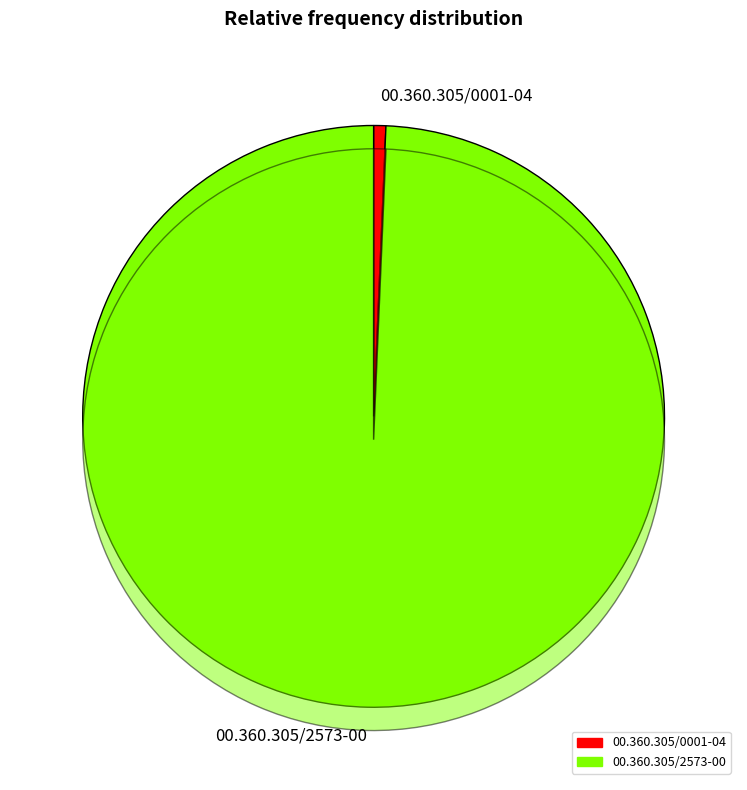

Between 00.360.305/0001-04 and 00.360.305/2573-00, which is larger?

00.360.305/2573-00